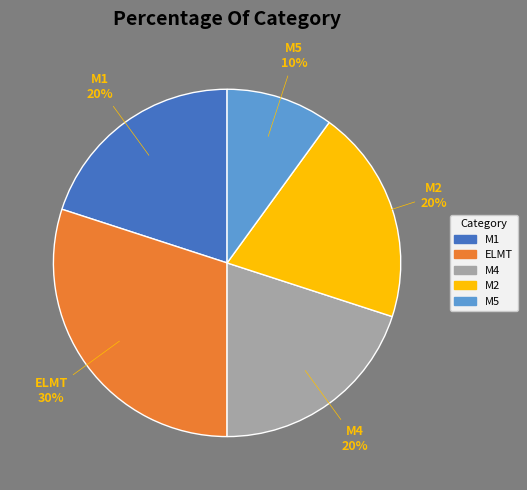

To the nearest percent, what is the difference between the largest and smallest slice percentages?

20%